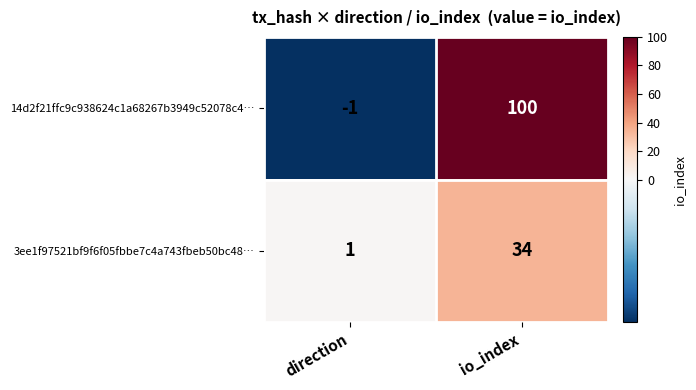

Which series has the largest total across all categories?

14d2f21ffc9c938624c1a68267b3949c52078c4…